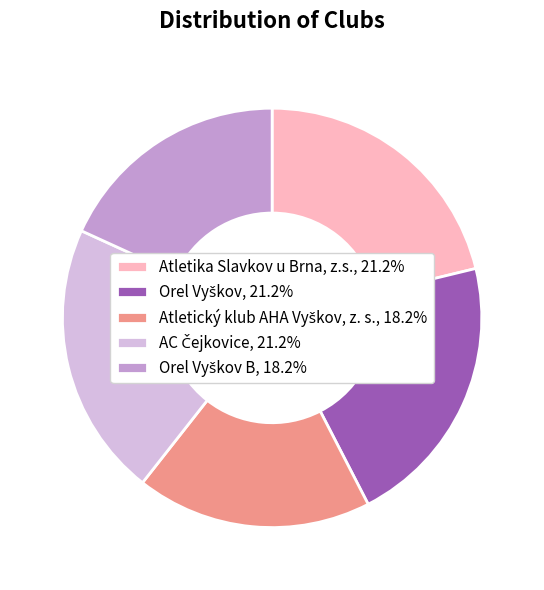

Is there any slice that represents more than half of the pie?

No